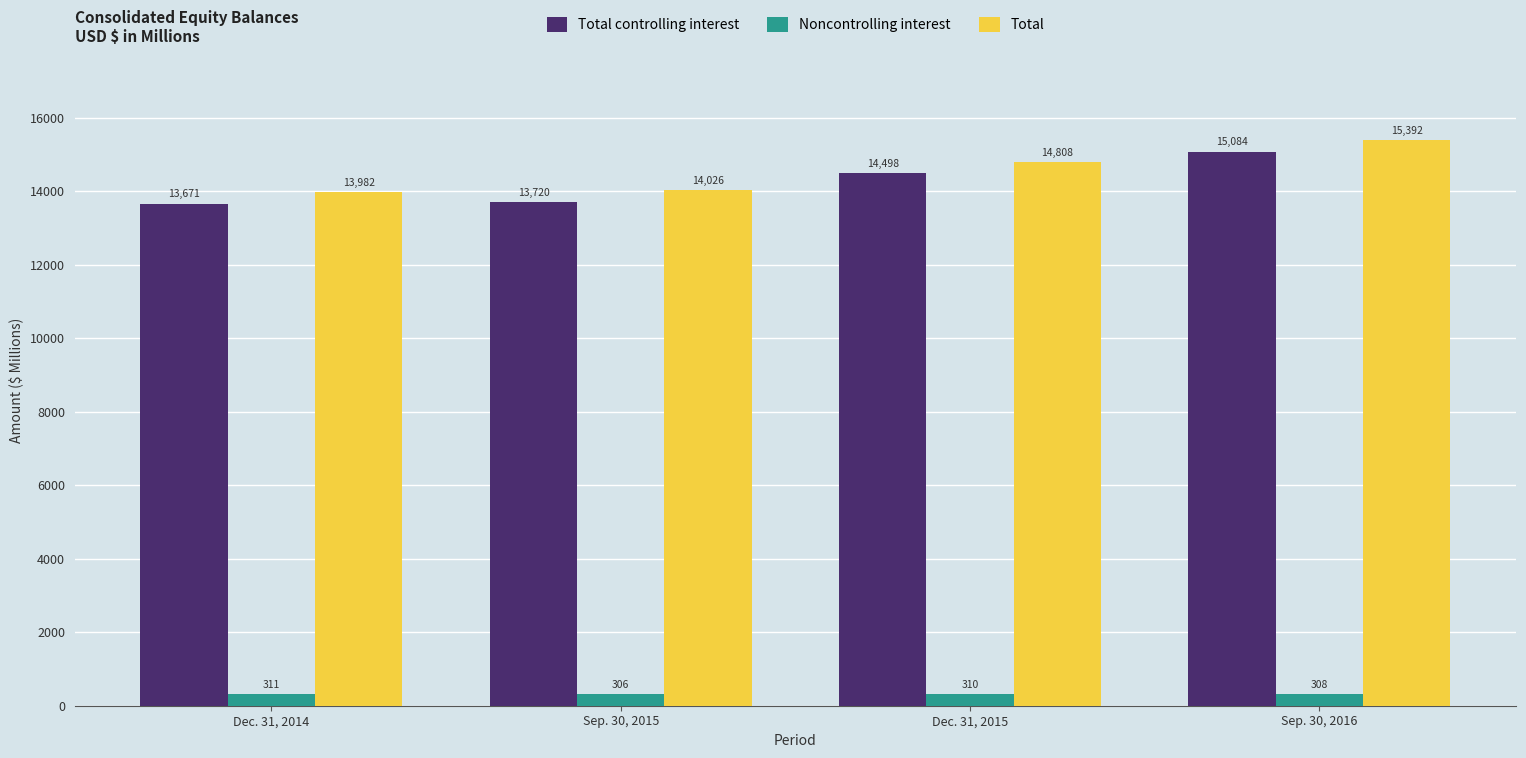

List the series in order of their peak value, highest first.

Total, Total controlling interest, Noncontrolling interest